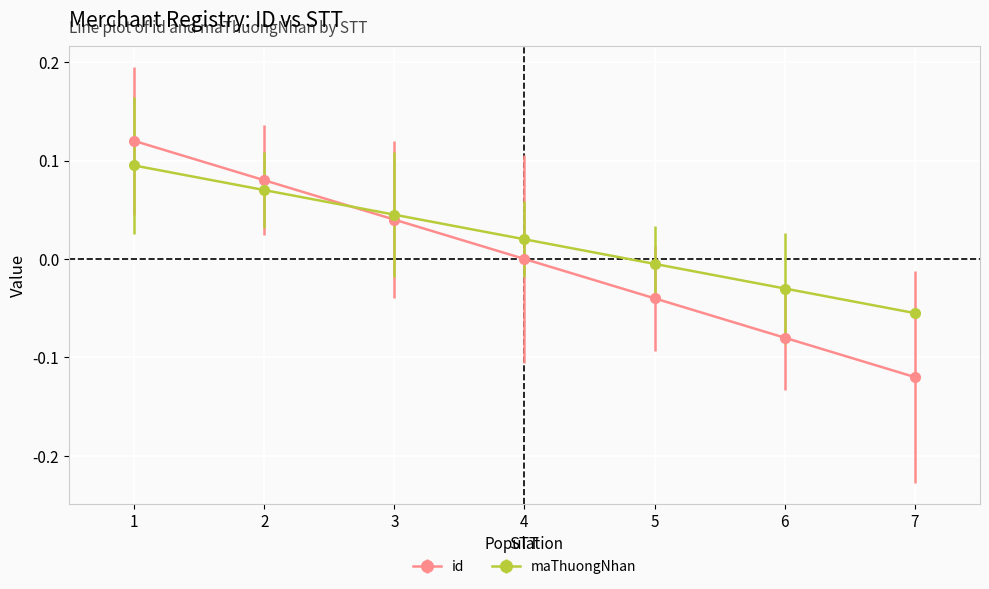

Count the number of data series in this chart.

2